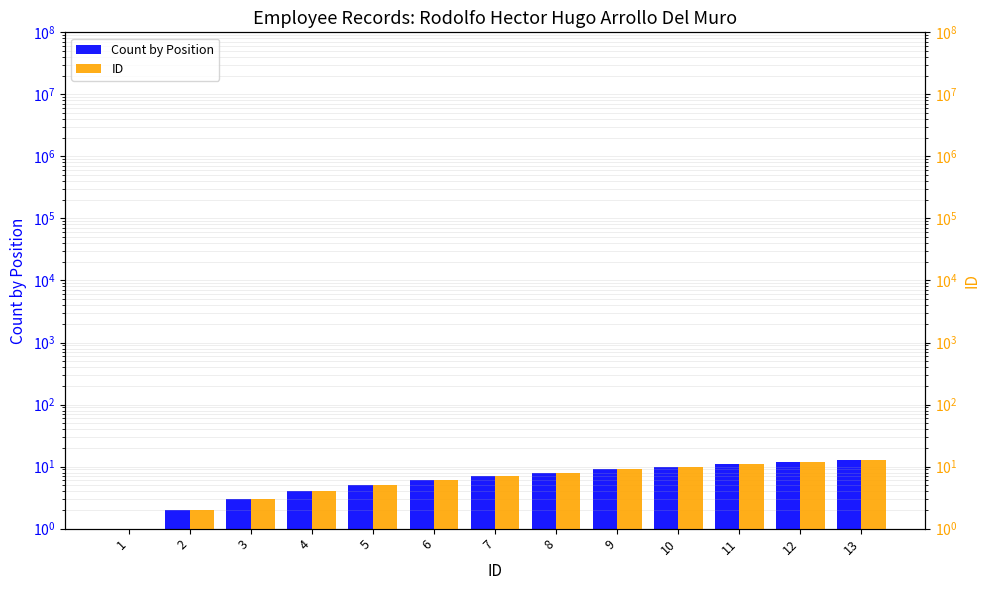

Reading left to right, transcribe all the data shown in this chart.

Count by Position: 1	2	3	4	5	6	7	8	9	10	11	12	13
ID: 1	2	3	4	5	6	7	8	9	10	11	12	13